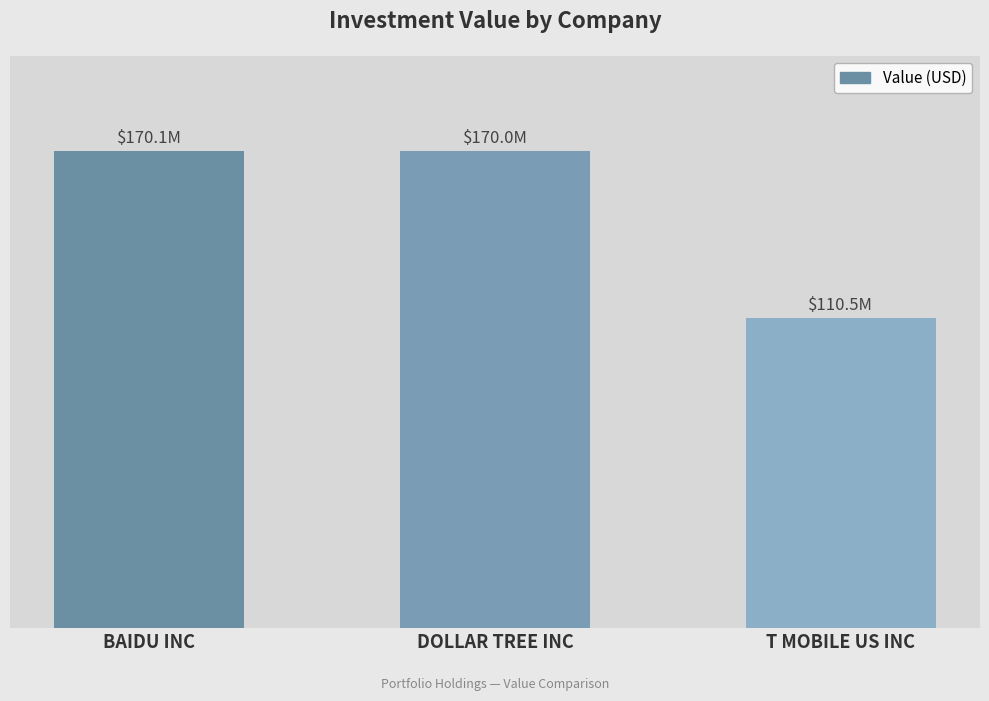

Does the chart contain any negative values?

No